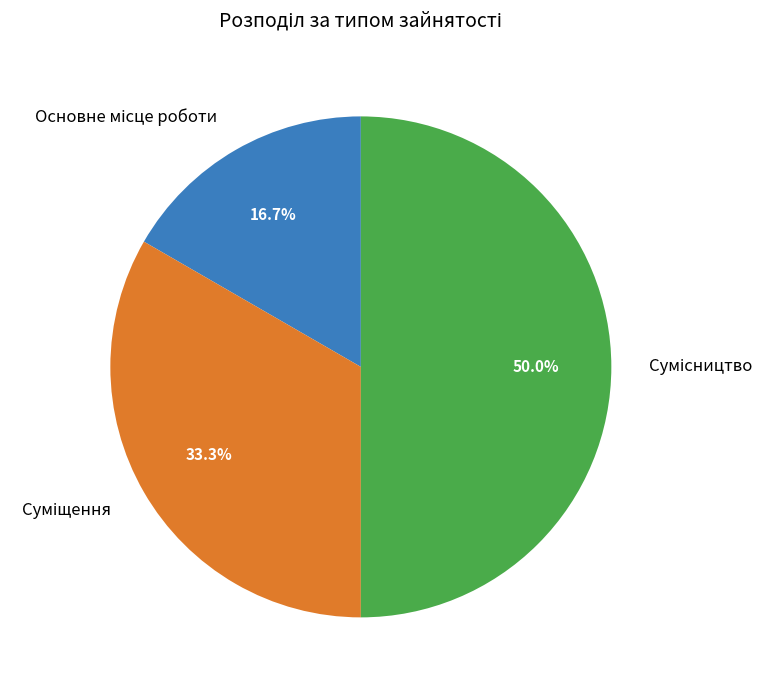

Is Сумісництво the majority of the pie?

No